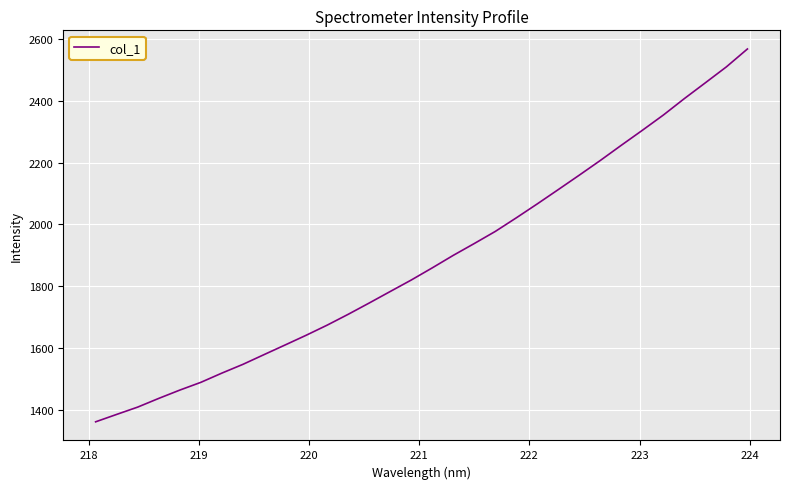

What is the greatest value displayed?

2567.3